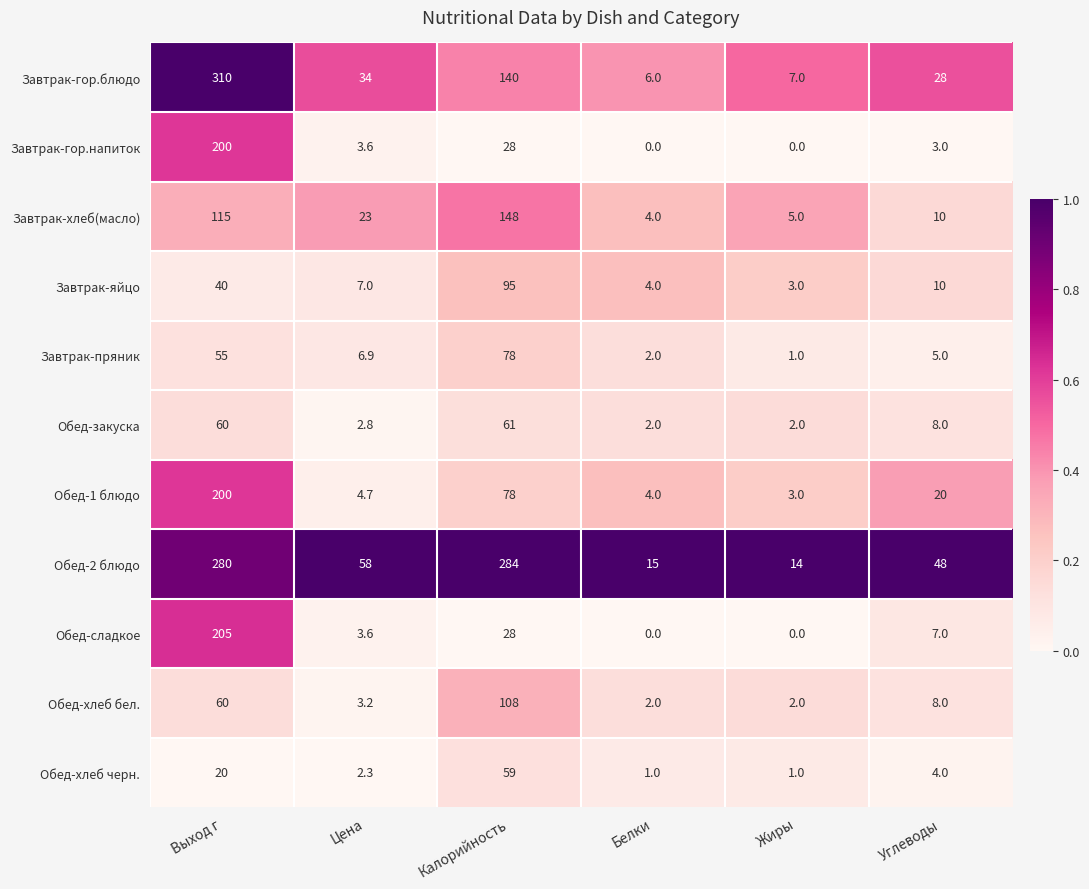

List the labels in order of Завтрак-яйцо value, largest first.

Калорийность, Выход г, Углеводы, Цена, Белки, Жиры